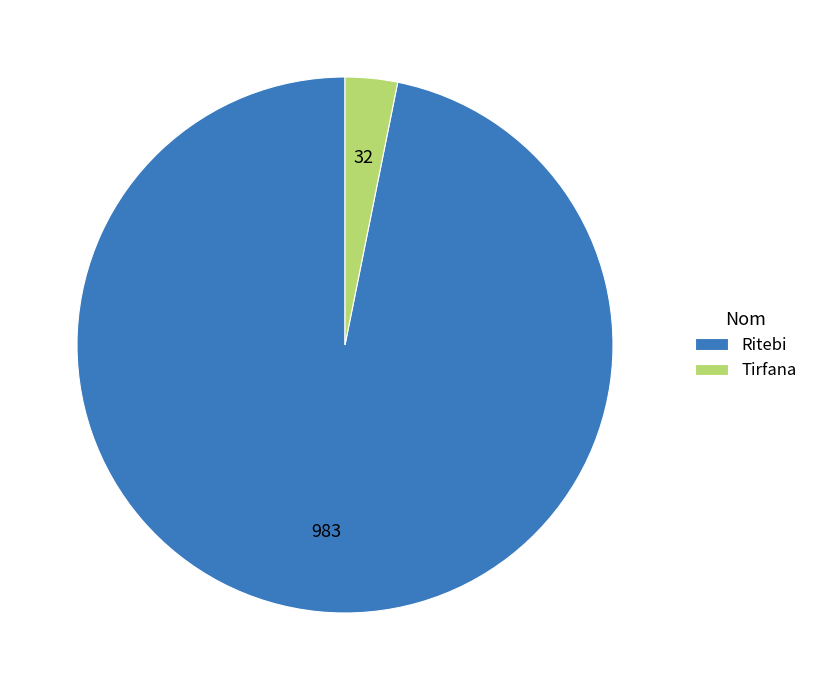

Rank the categories by value from lowest to highest.

Tirfana, Ritebi